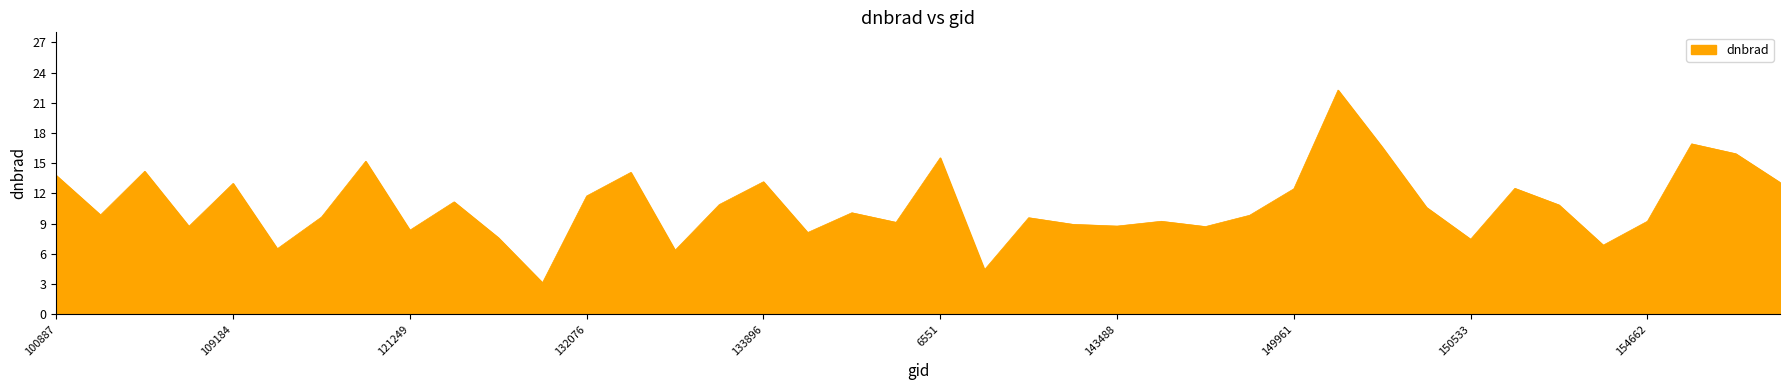

What is the maximum value shown in the chart?

22.3